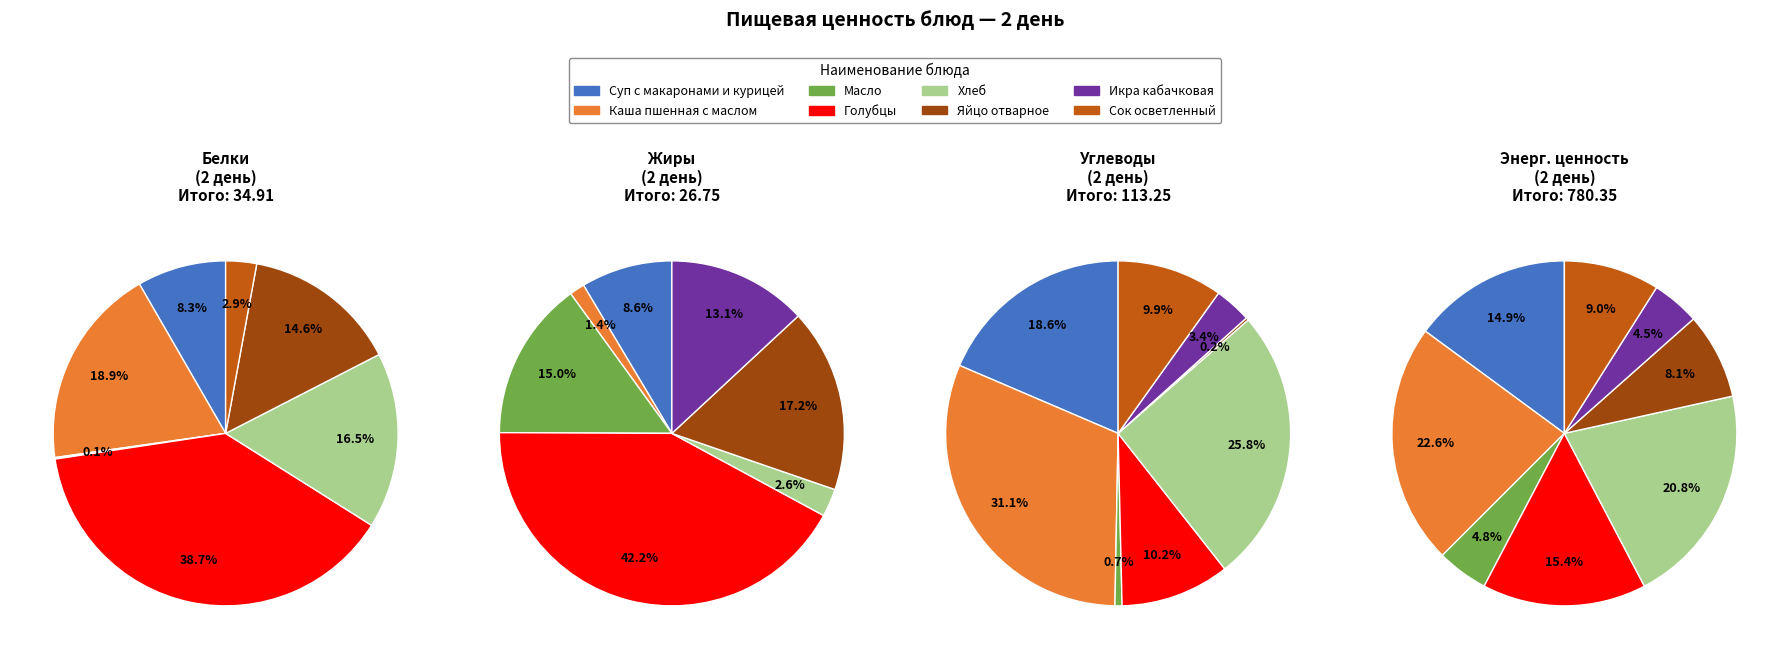

What is the total percentage of Сок осветленный and Икра кабачковая?

2.9%